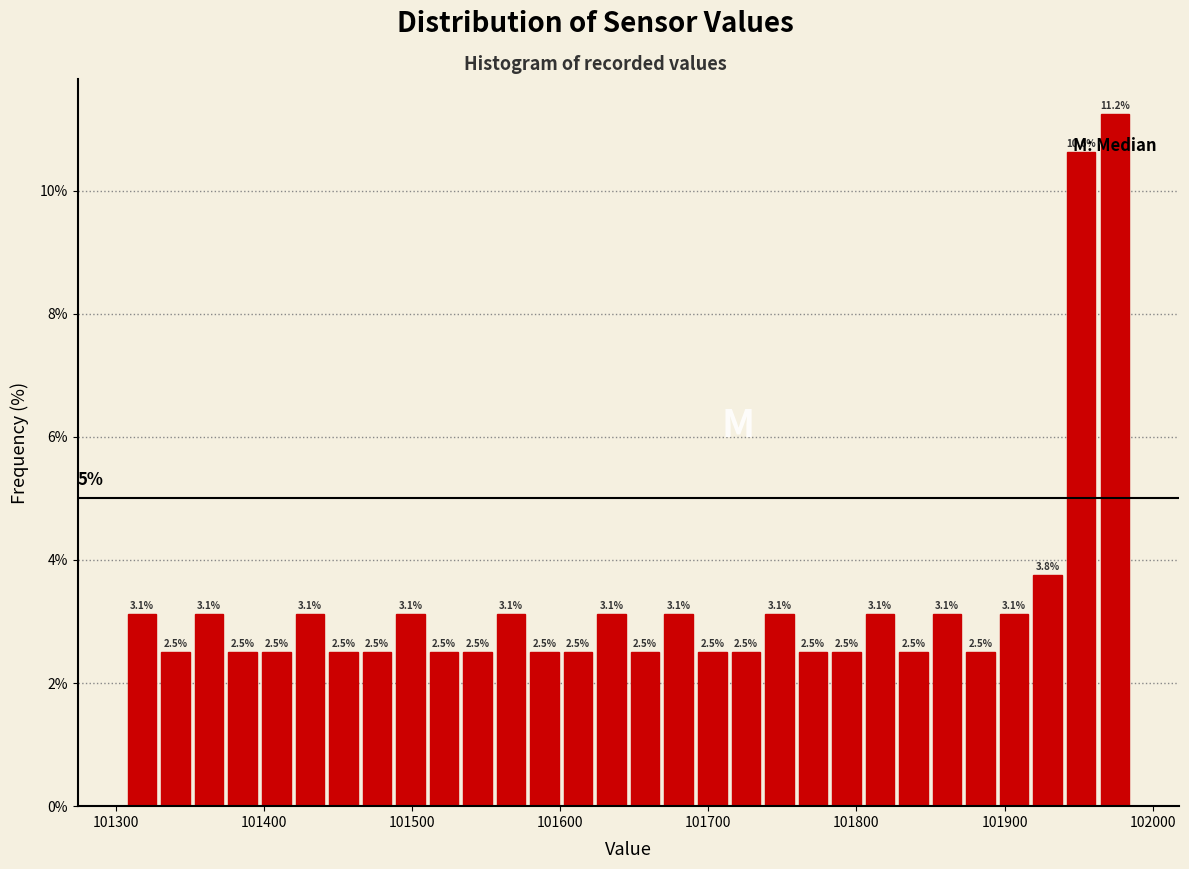

Read against the x-axis, roughly where is the centre of the tallest bar?

101970